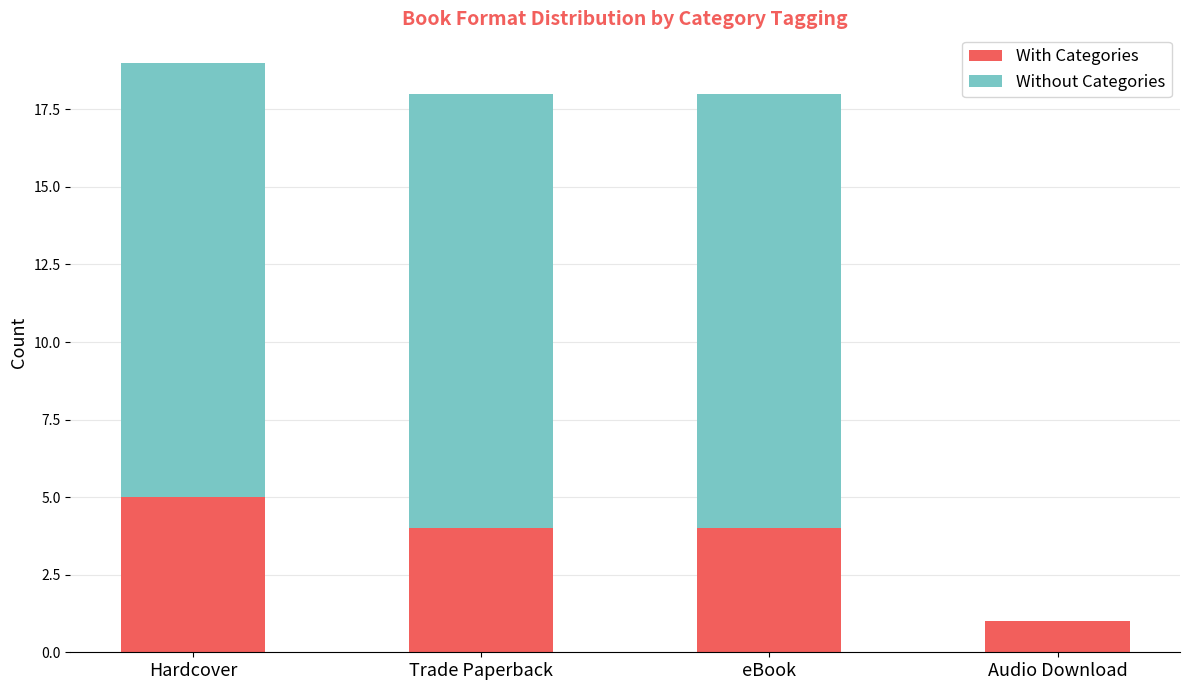

What is the approximate value of With Categories at Trade Paperback?

4